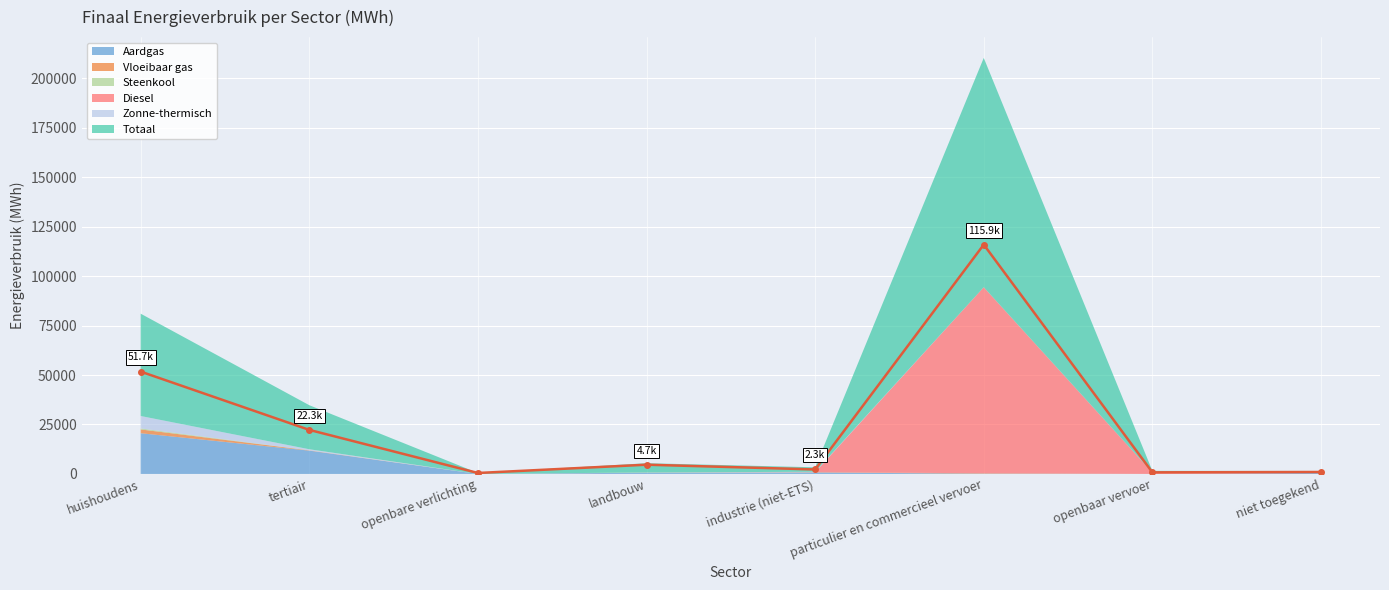

The value of Aardgas at niet toegekend is 306.0. True or false?

False